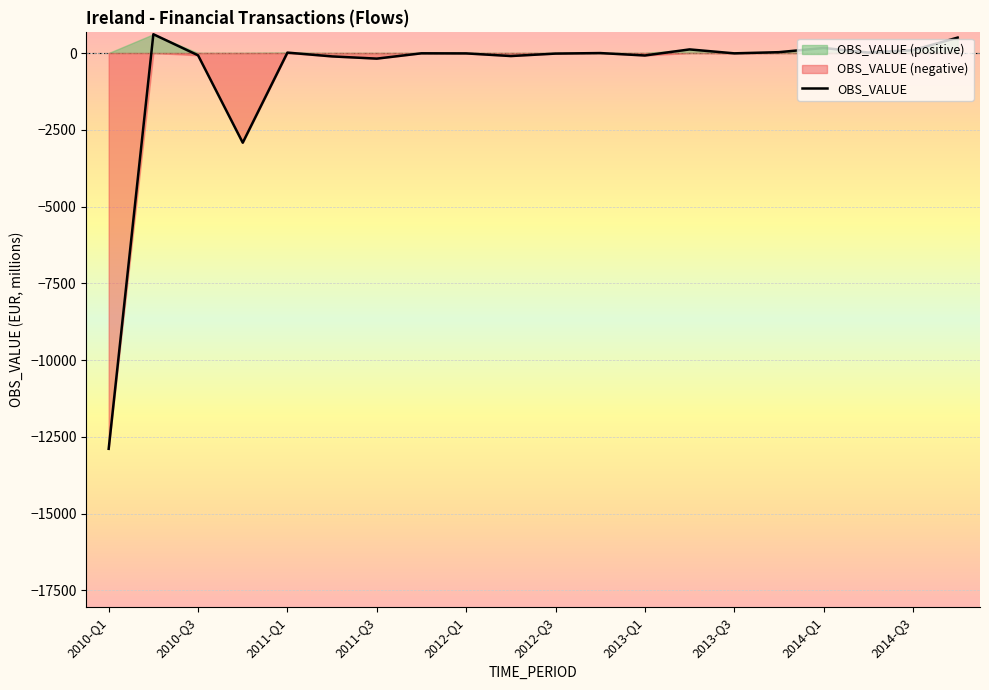

How many values are below -10?

10